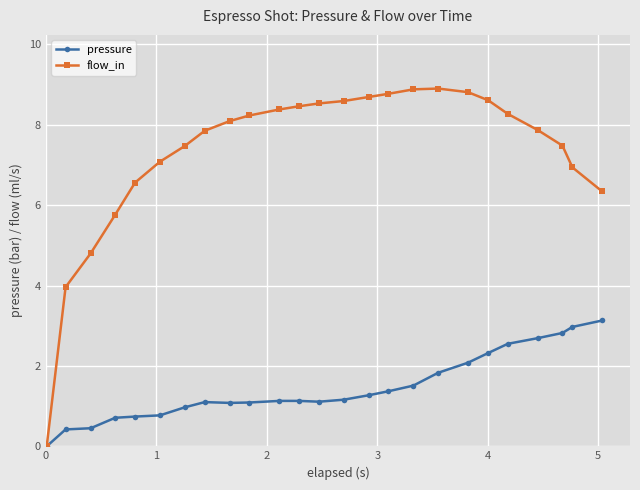

Which series has the largest total across all categories?

flow_in